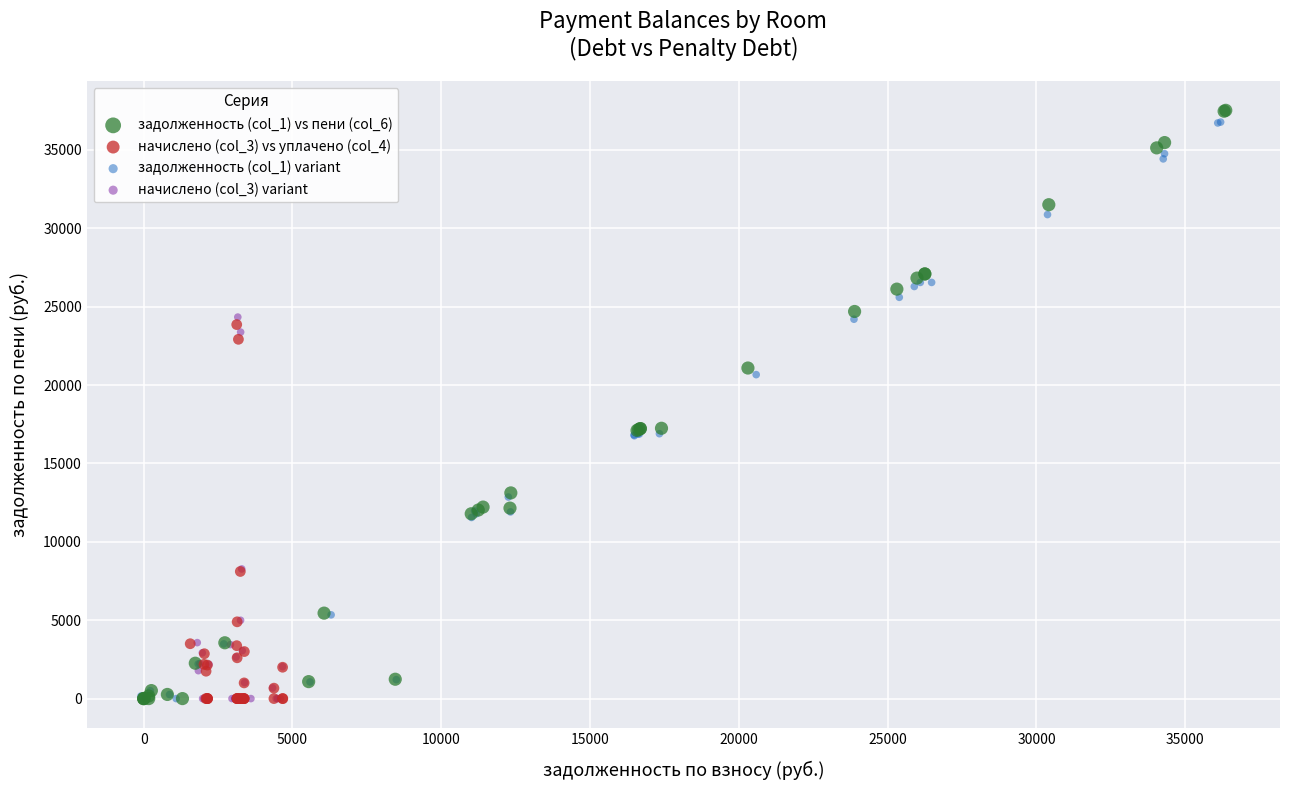

Which series has the widest spread of Y values?

задолженность (col_1) vs пени (col_6)